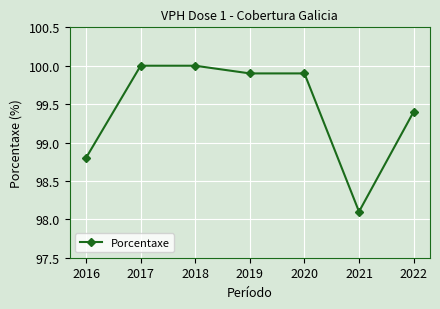

How many data points are less than 99?

2